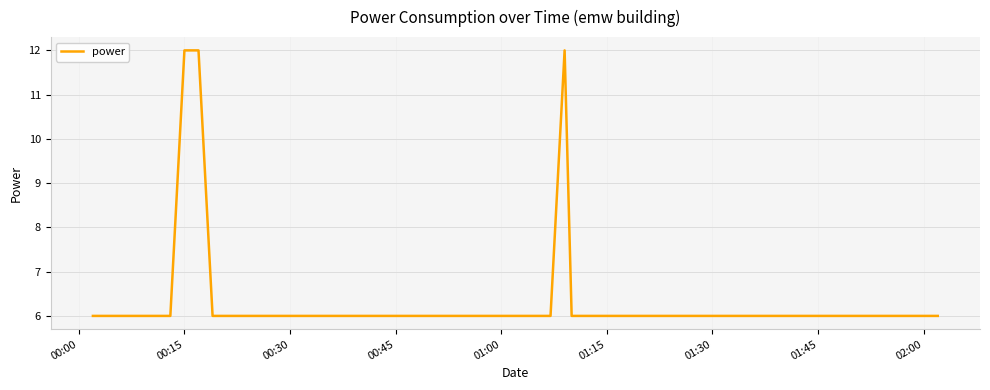

What is the difference between the maximum and minimum values?

6